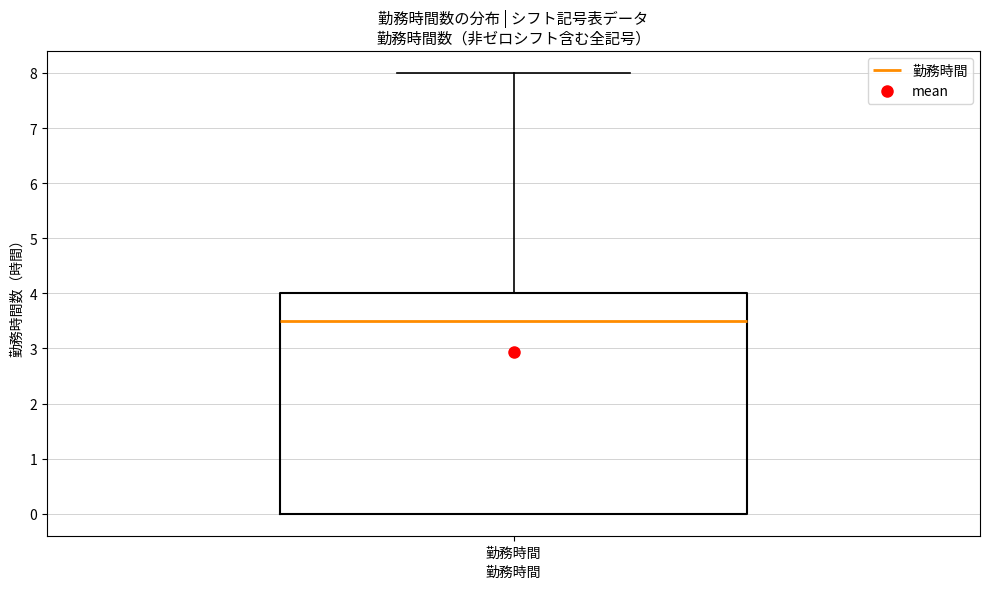

Transcribe this box plot: give where the median line is, the range the box spans, and where the two whiskers end, as read against the y-axis. The values are not printed on the chart, so give them approximately, as read against the axis.

median 3.5, box 0.0 to 4.0, whiskers 0.0 to 8.0